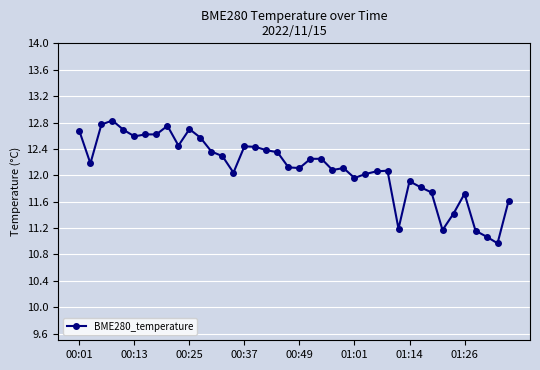

True or false: the data has more than 0 interior local peaks.

True